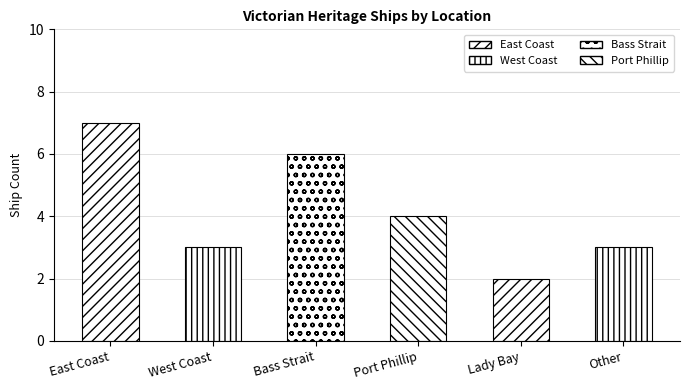

Reading left to right, what are all the values shown in this chart?

East Coast=7	West Coast=3	Bass Strait=6	Port Phillip=4	Lady Bay=2	Other=3